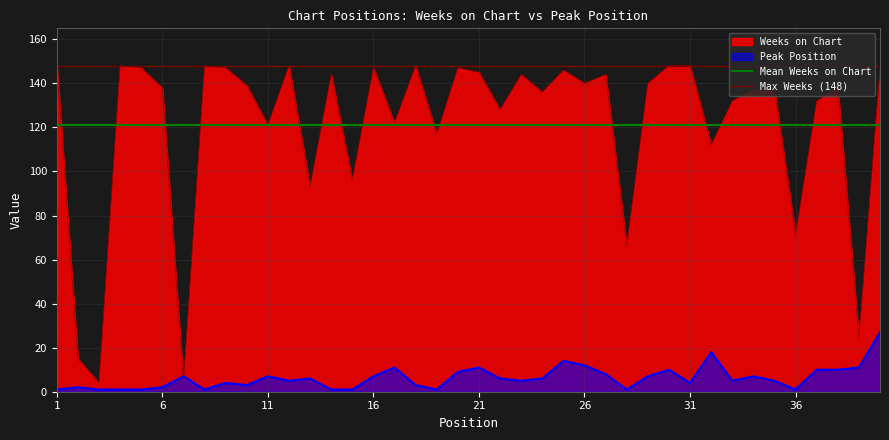

After their last crossing, which series has the higher values: Peak Position or Weeks on Chart?

Weeks on Chart